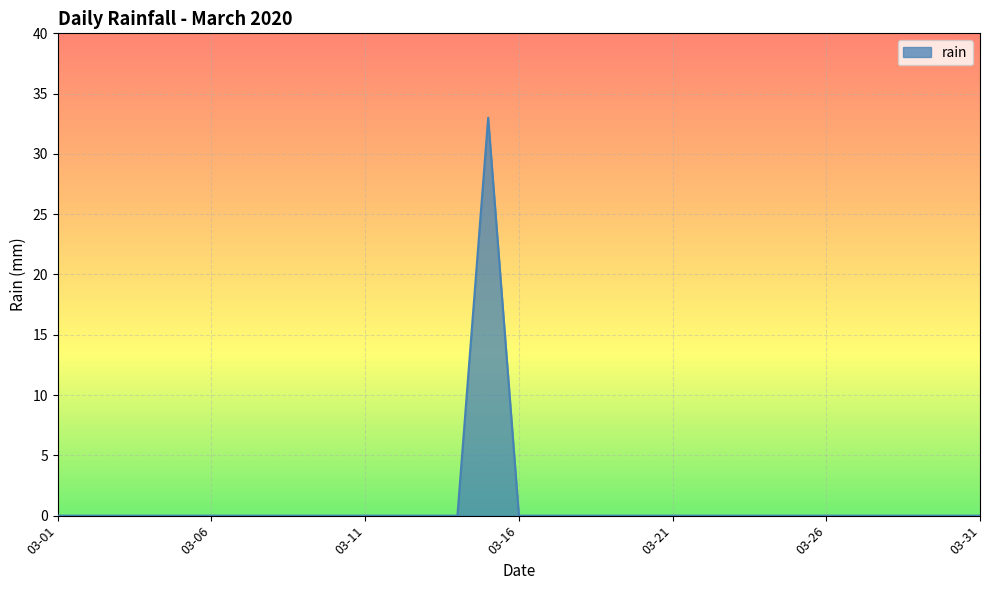

What is the difference between the maximum and minimum values?

33